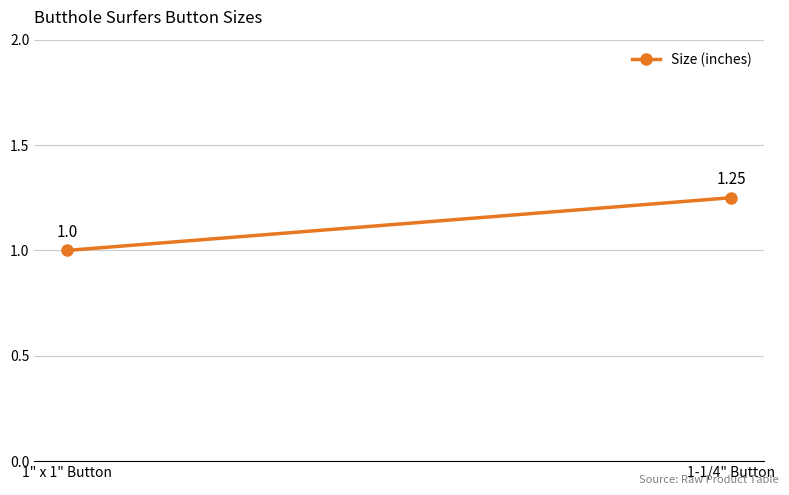

Is it true that the value at 1" x 1" Button is 1.0?

True